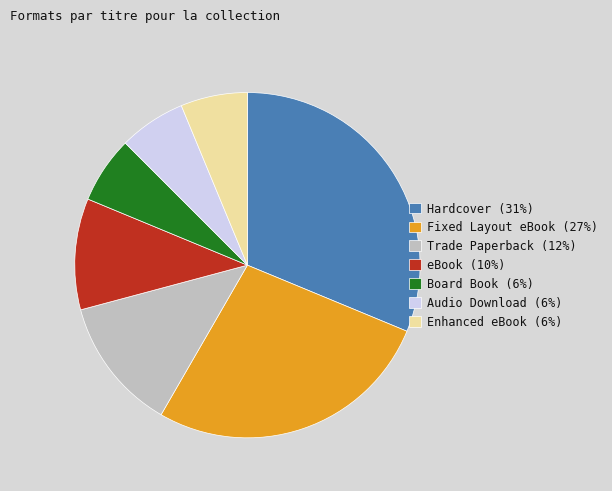

How many segments does this pie chart have?

7